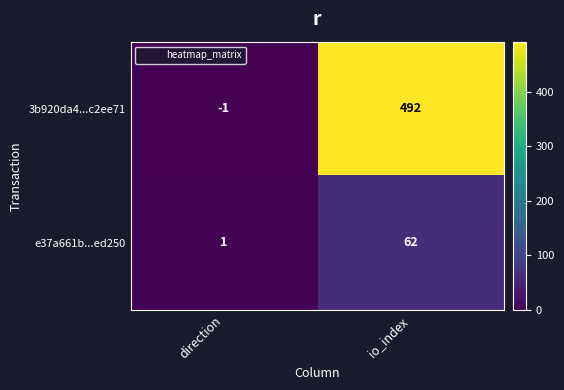

List the series in order of their overall mean, lowest first.

e37a661b...ed250, 3b920da4...c2ee71